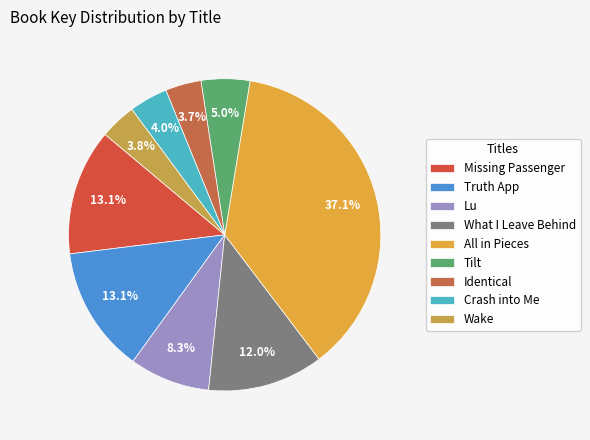

Is there any slice that represents more than half of the pie?

No